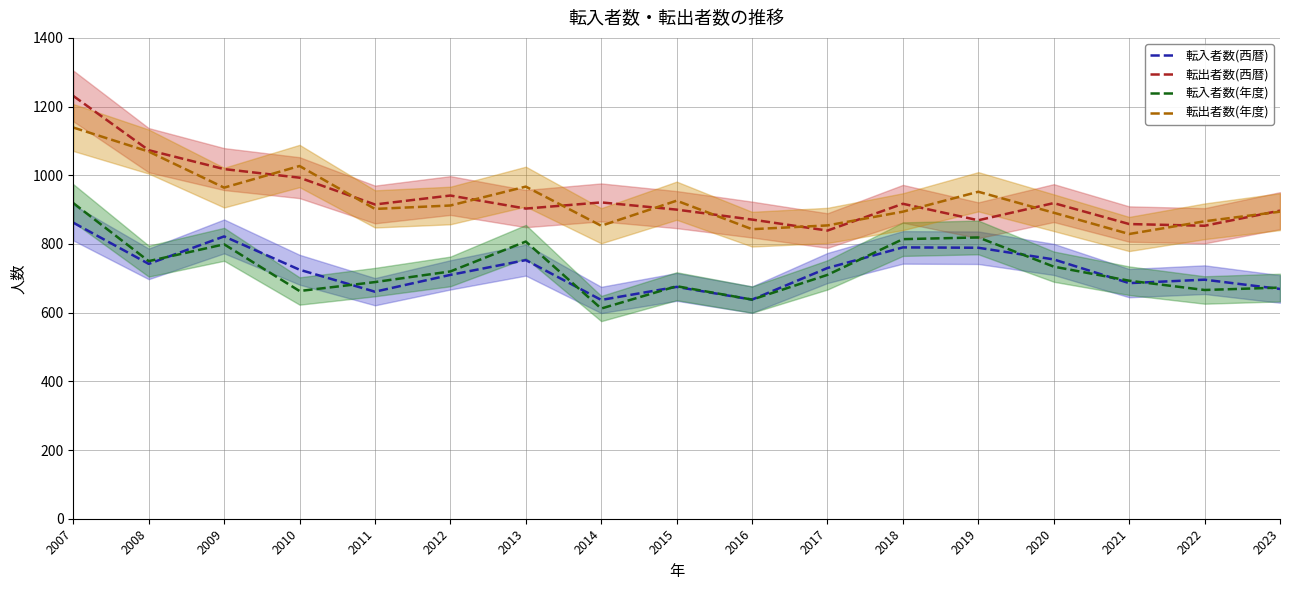

True or false: 転入者数(西暦) has a value of 730 at 2017.

True